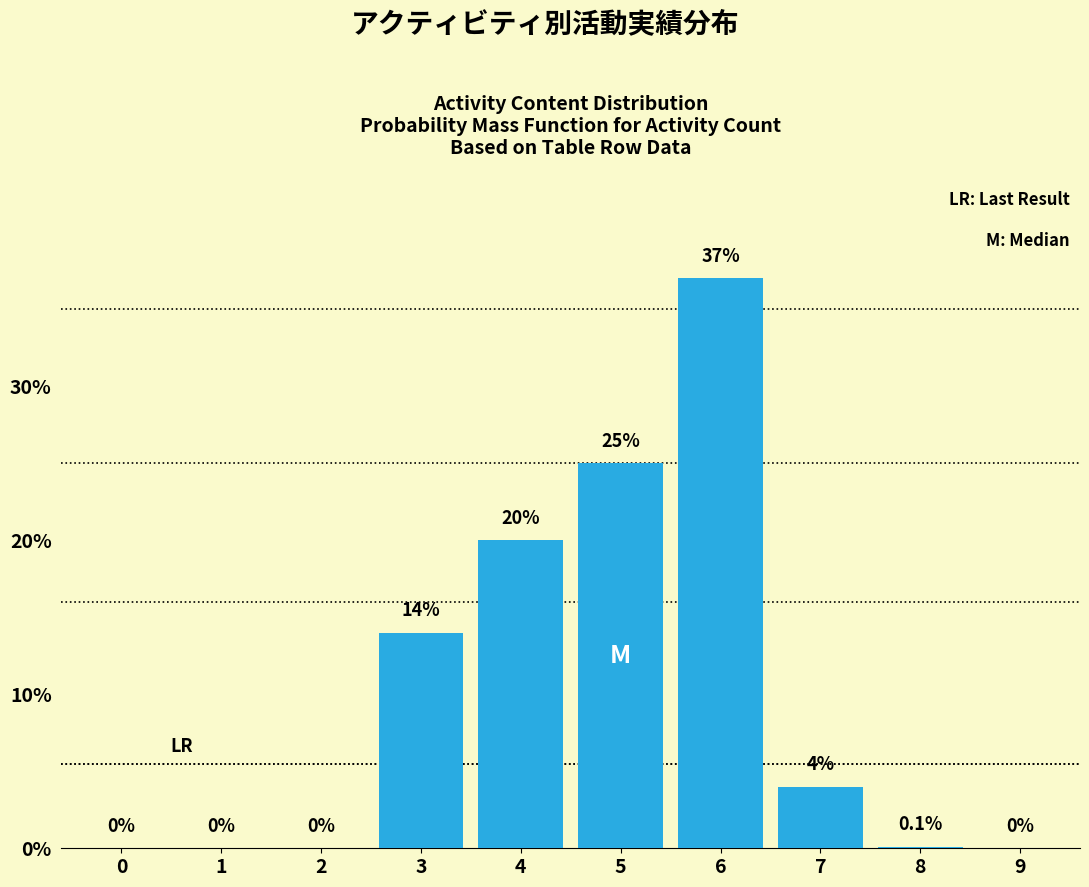

Reading left to right, extract all data points from this chart.

0=0.0	1=0.0	2=0.0	3=14.0	4=20.0	5=25.0	6=37.0	7=4.0	8=0.1	9=0.0